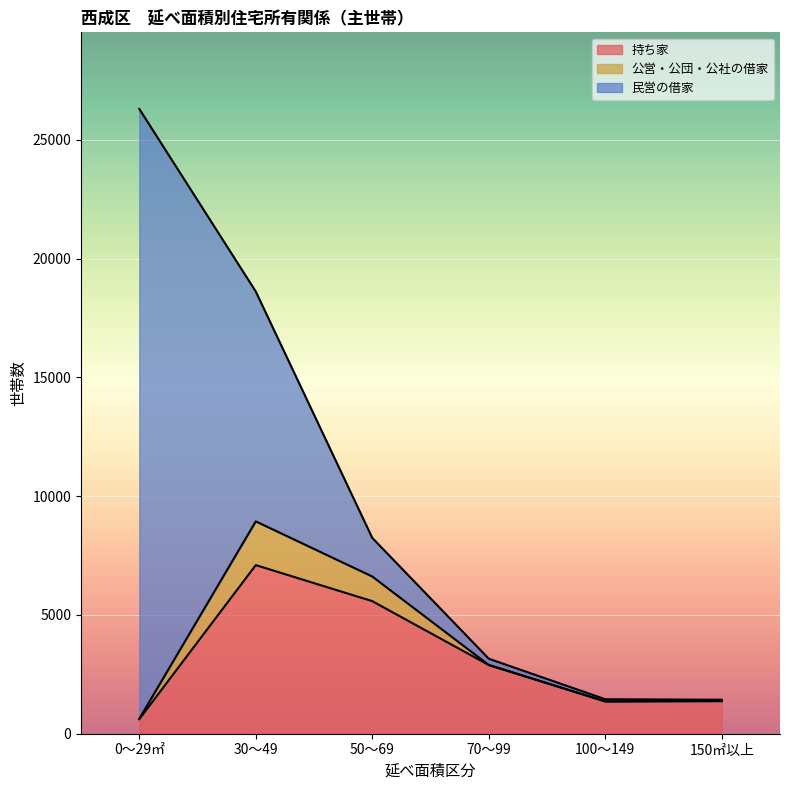

Rank the series by their average value, from highest to lowest.

民営の借家, 持ち家, 公営・公団・公社の借家